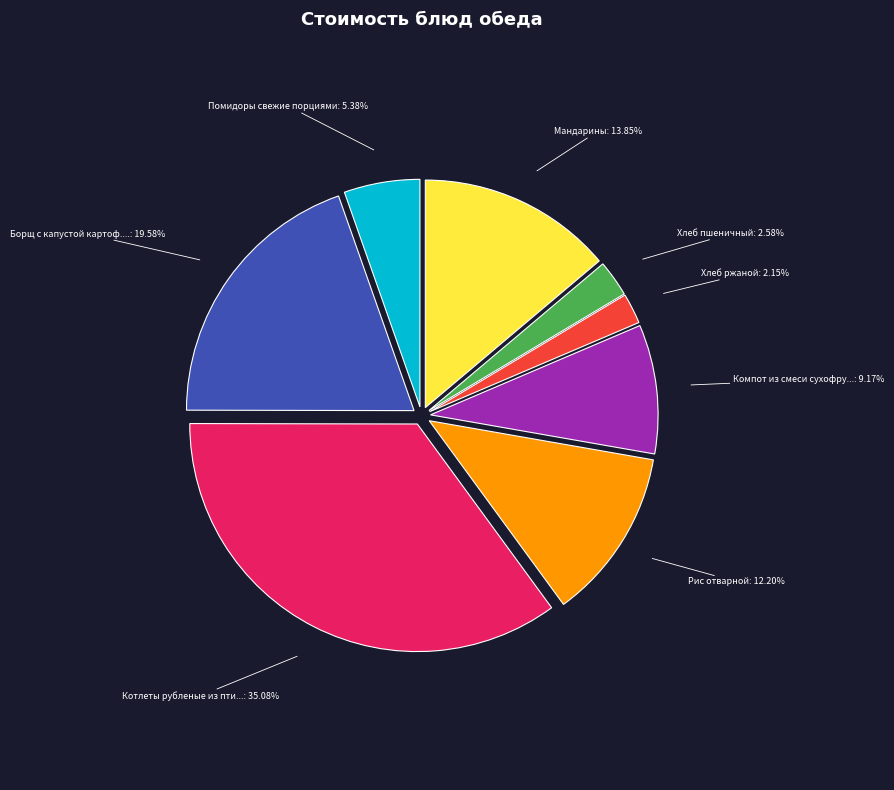

Is there a majority slice in this chart?

No